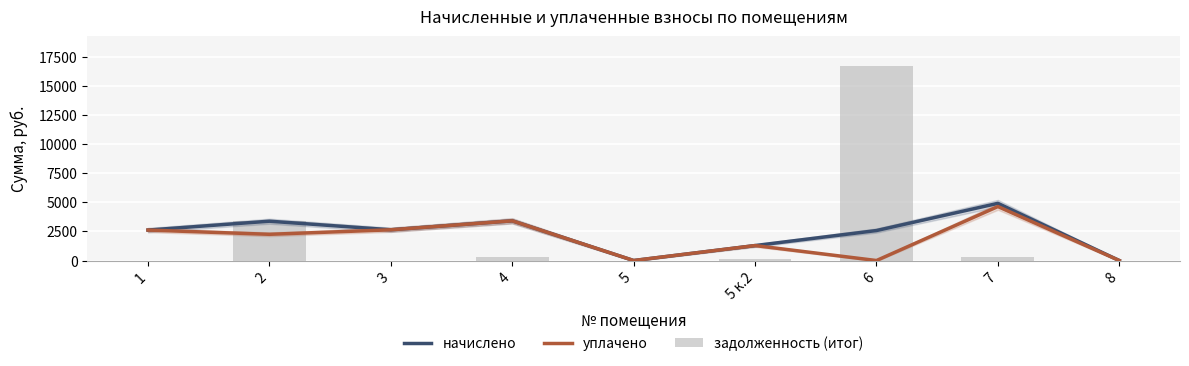

What are all the series names shown in the legend?

начислено, уплачено, задолженность (итог)